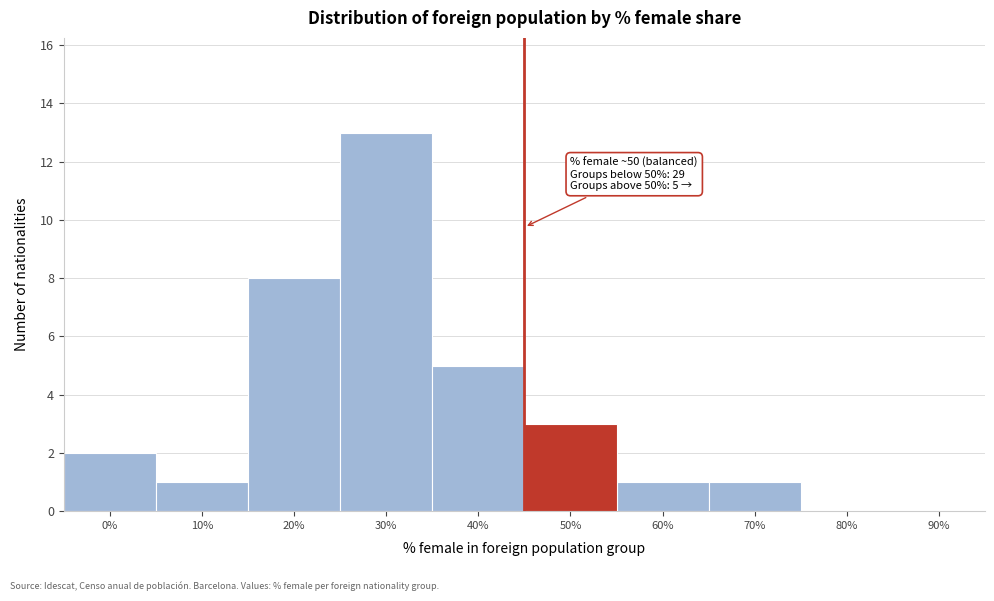

Reading right to left, list all the values displayed in this chart.

90%=0	80%=0	70%=1	60%=1	50%=3	40%=5	30%=13	20%=8	10%=1	0%=2